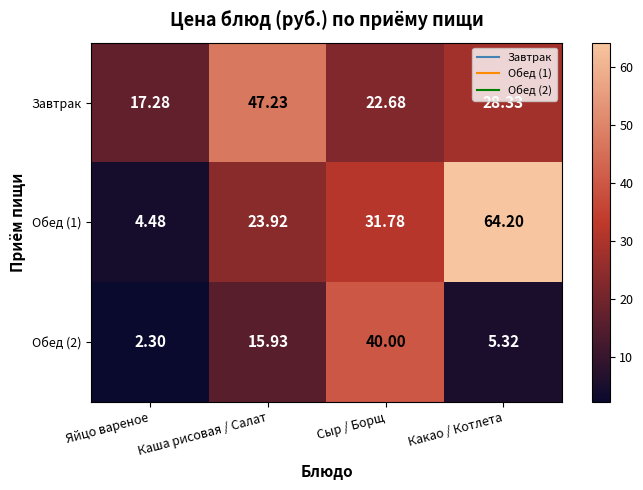

Between Каша рисовая / Салат and Какао / Котлета, which series saw the biggest shift?

Обед (1)